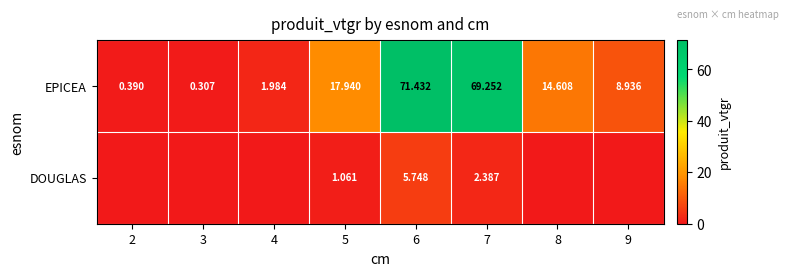

Which series changed the most between 5 and 7?

EPICEA